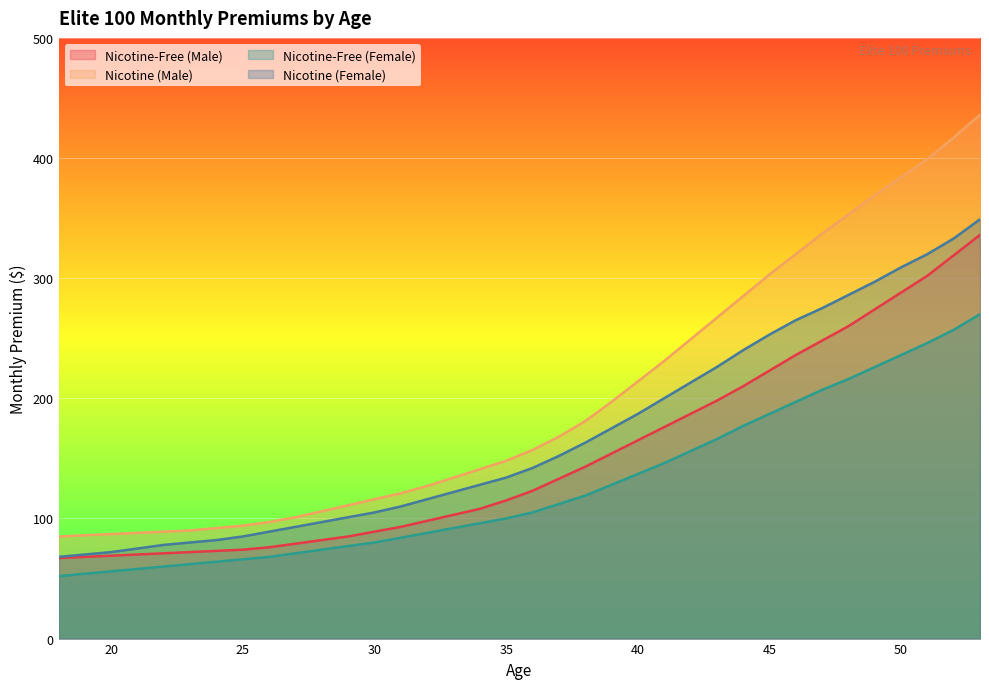

At which label does Nicotine (Female) reach its minimum?

18